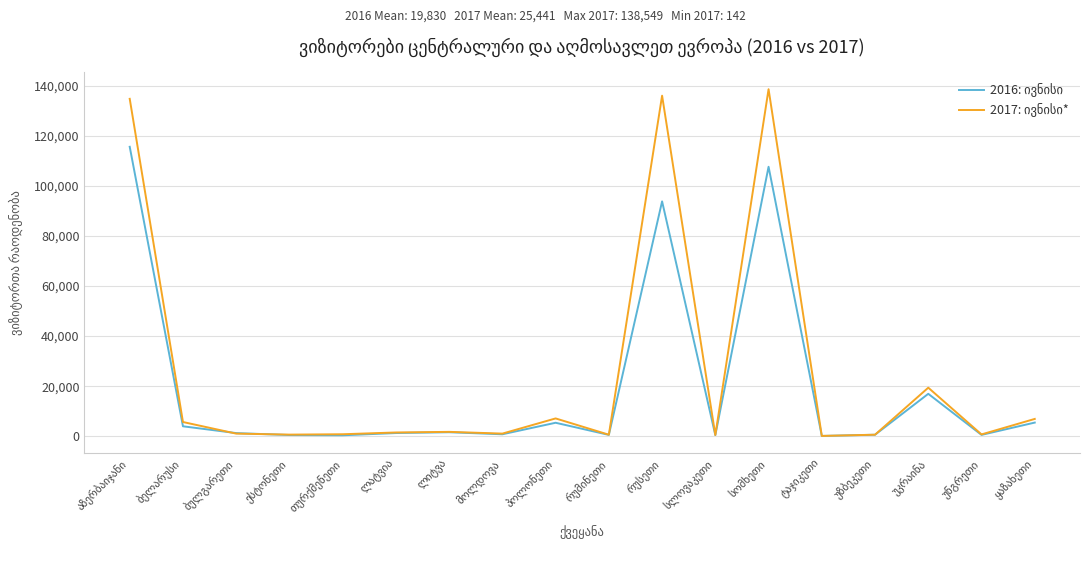

What is the value of the 2017: ივნისი* point at the 18th from the left?

6930